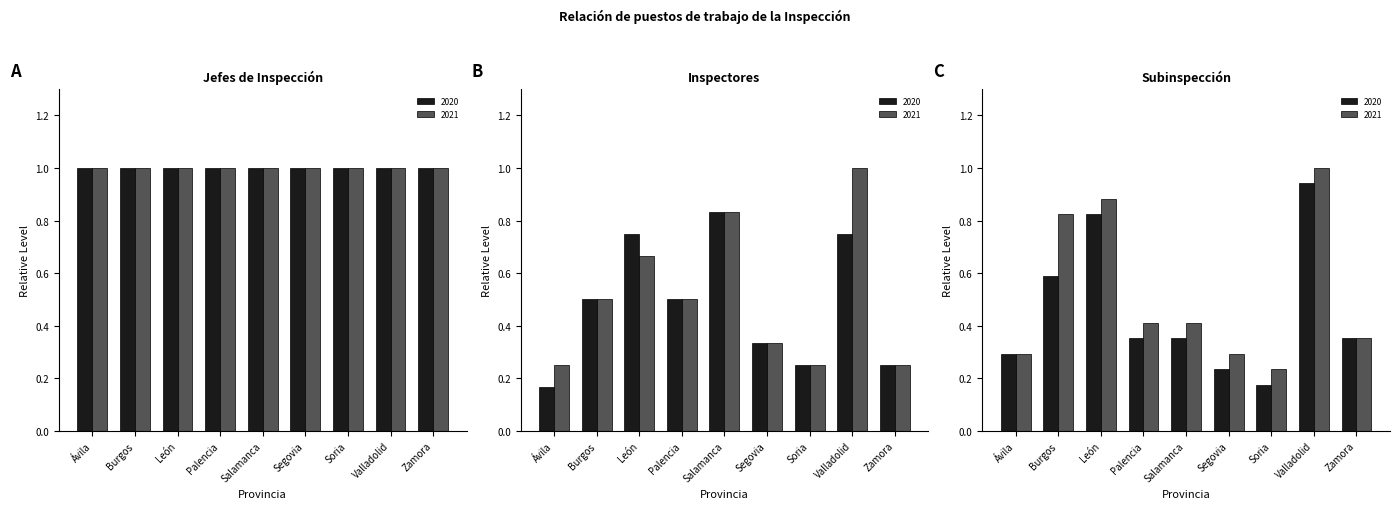

Between Valladolid and Soria, which is larger?

Valladolid